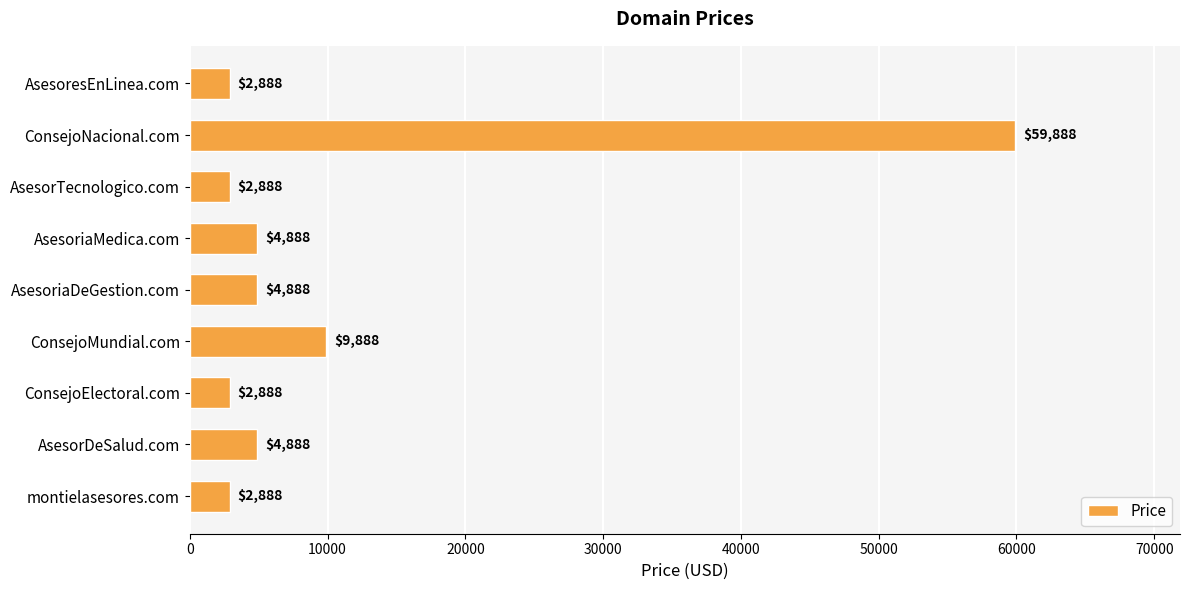

Are the bars grouped side by side (vs. stacked)?

No